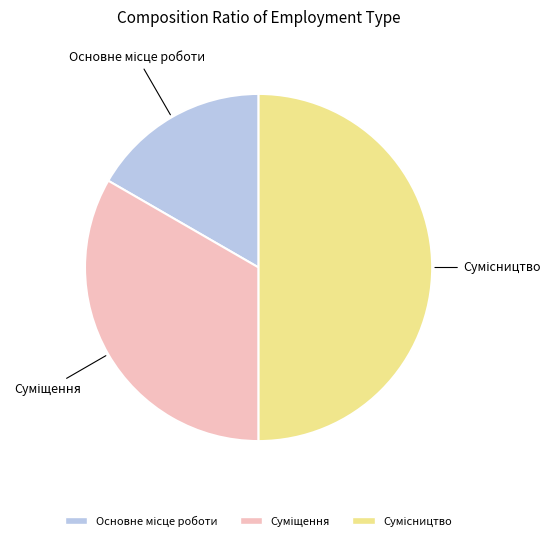

What is the largest slice in the pie chart?

Сумісництво